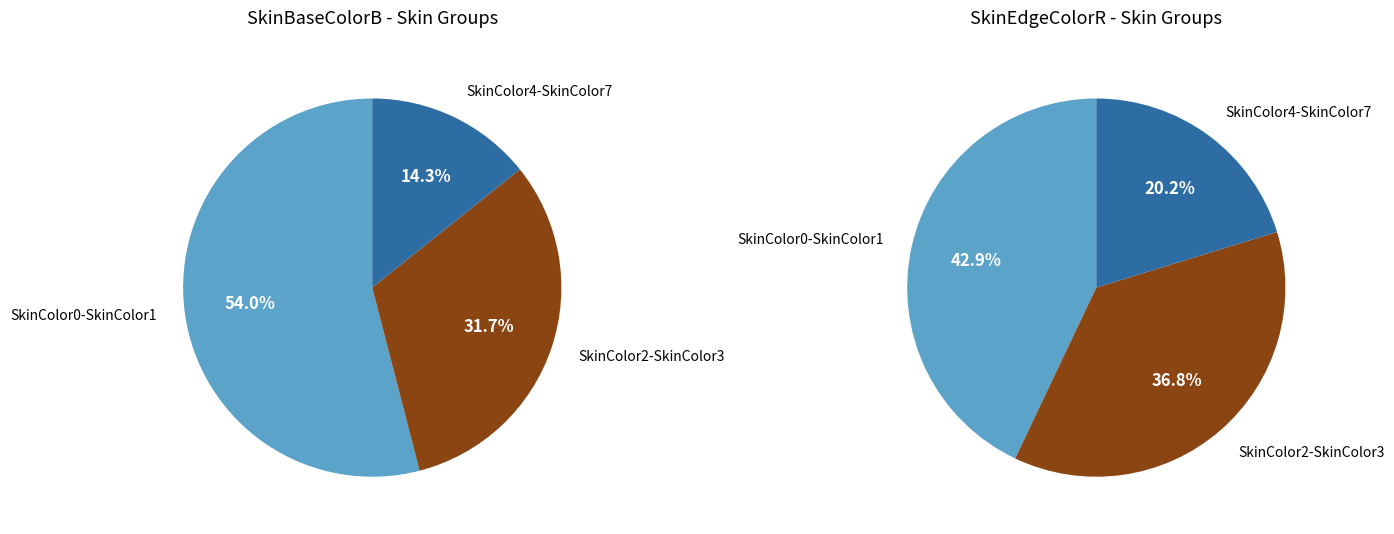

Is it true that SkinColor5 is 1% of the pie?

False